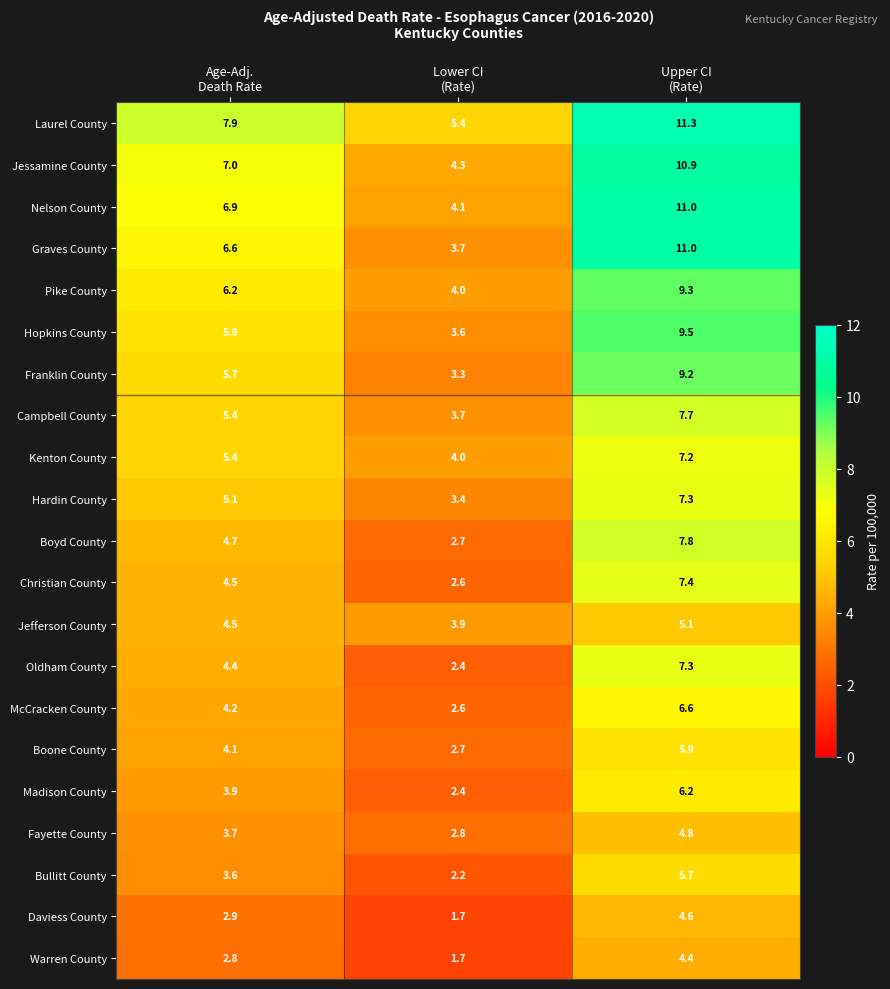

Count the number of data series in this chart.

21